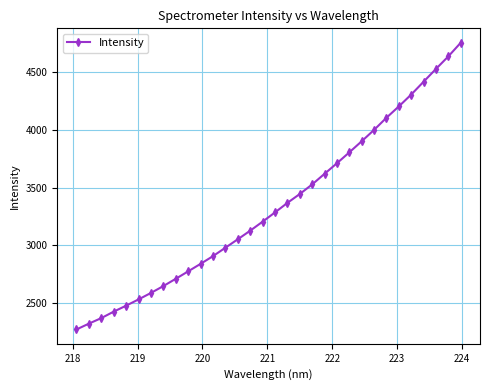

What is the value of the 10th point from the left?

2775.9